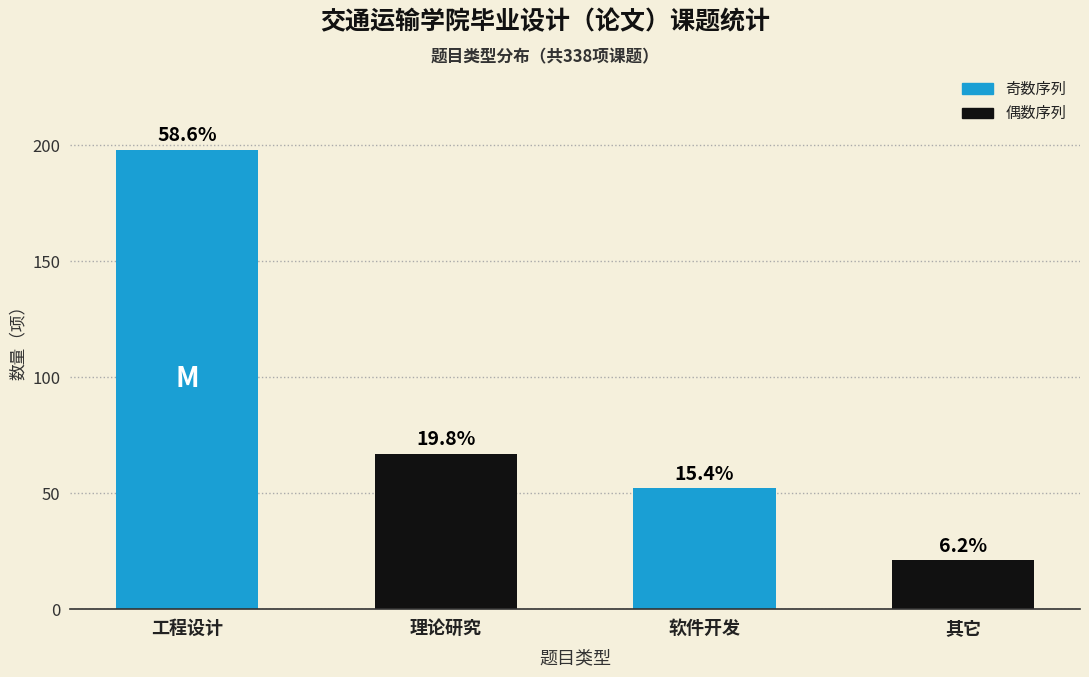

Does the chart contain any negative values?

No